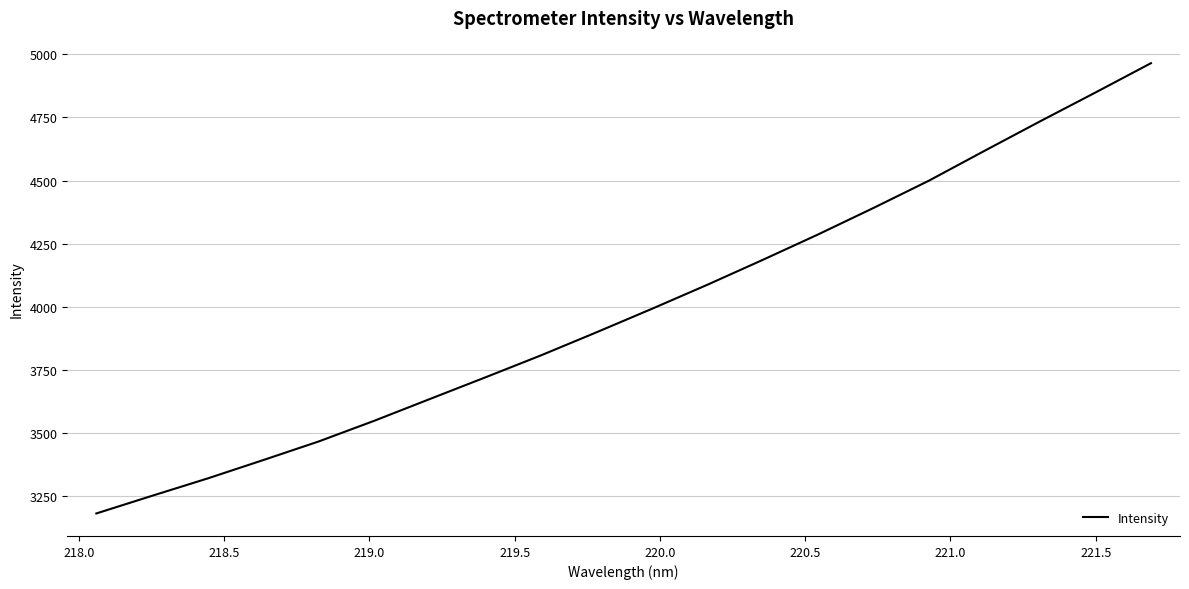

What is the smallest value displayed?

3180.9